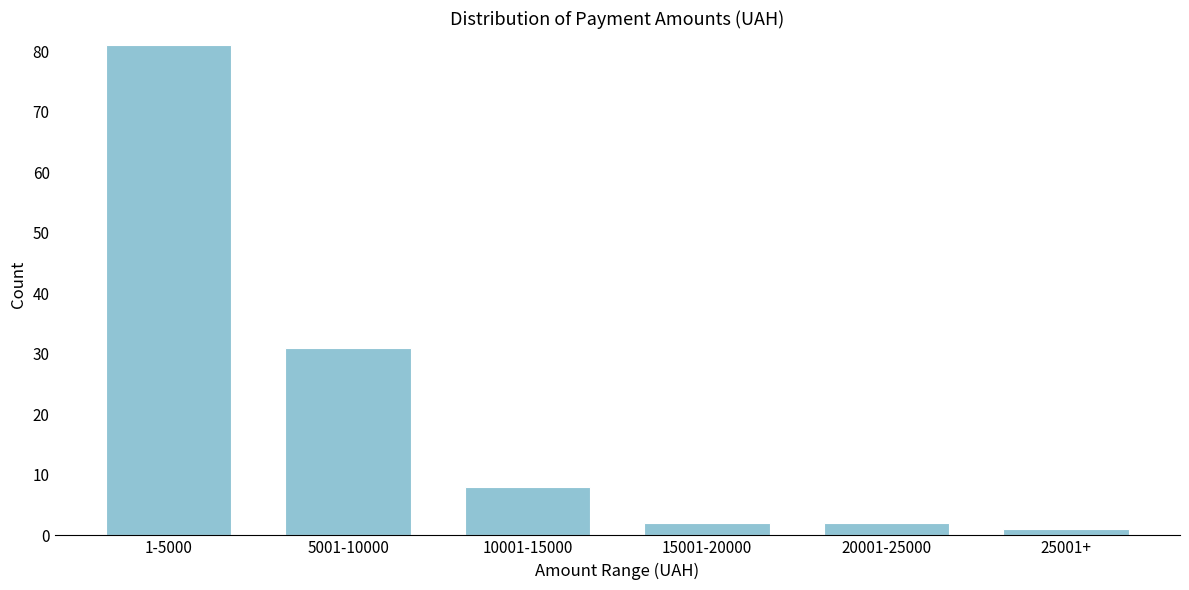

Reading left to right, extract all data points from this chart.

81	31	8	2	2	1